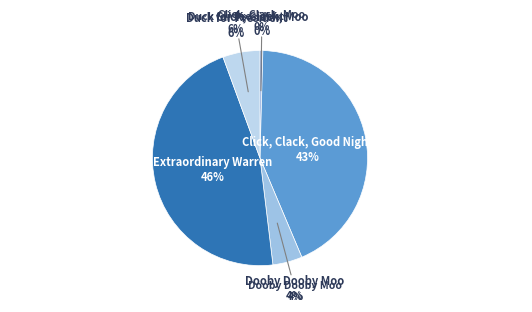

Is Duck for President the majority of the pie?

No